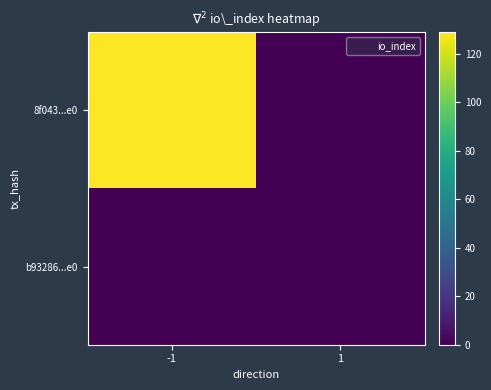

At how many categories does at least one series exceed 65?

1